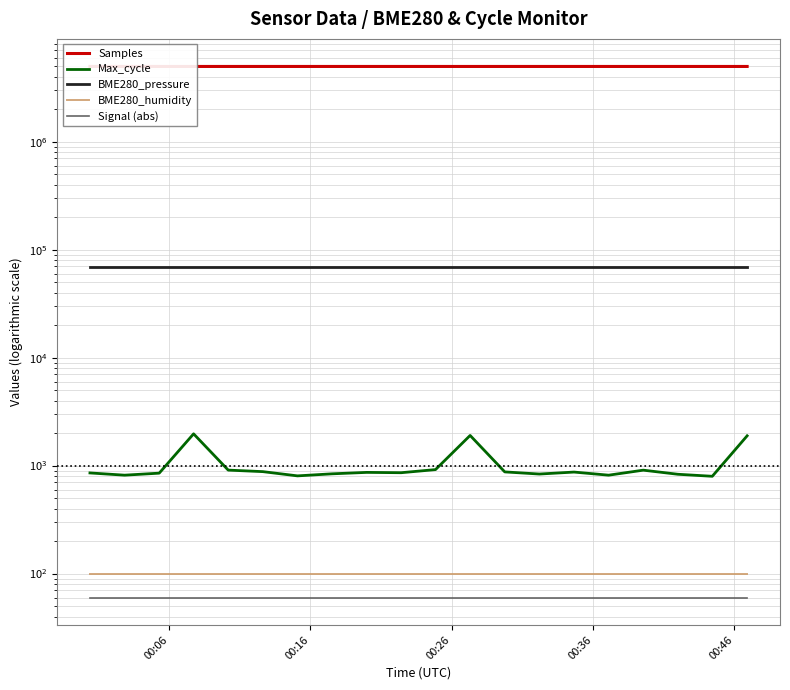

What is the value of the Signal (abs) point at the 15th from the left?

59.0